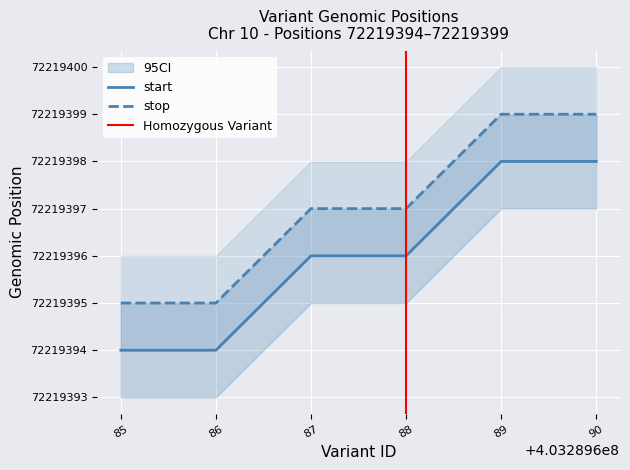

Is this an area chart (filled region under the line)?

No